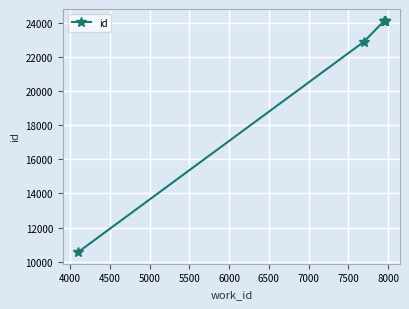

What is the value of the 3rd point from the left?

24121